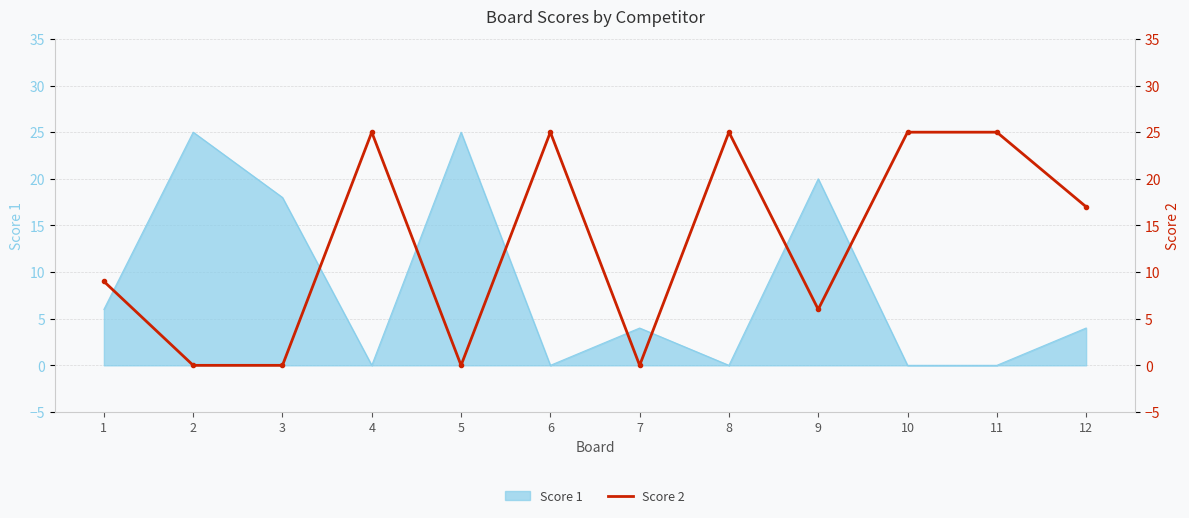

How many data points are above 17?

5